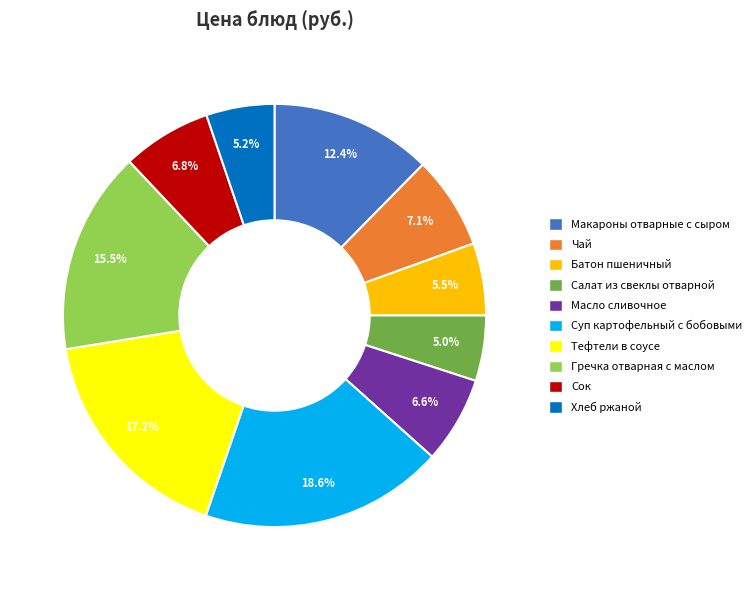

Does Салат из свеклы отварной represent more than half of the total?

No